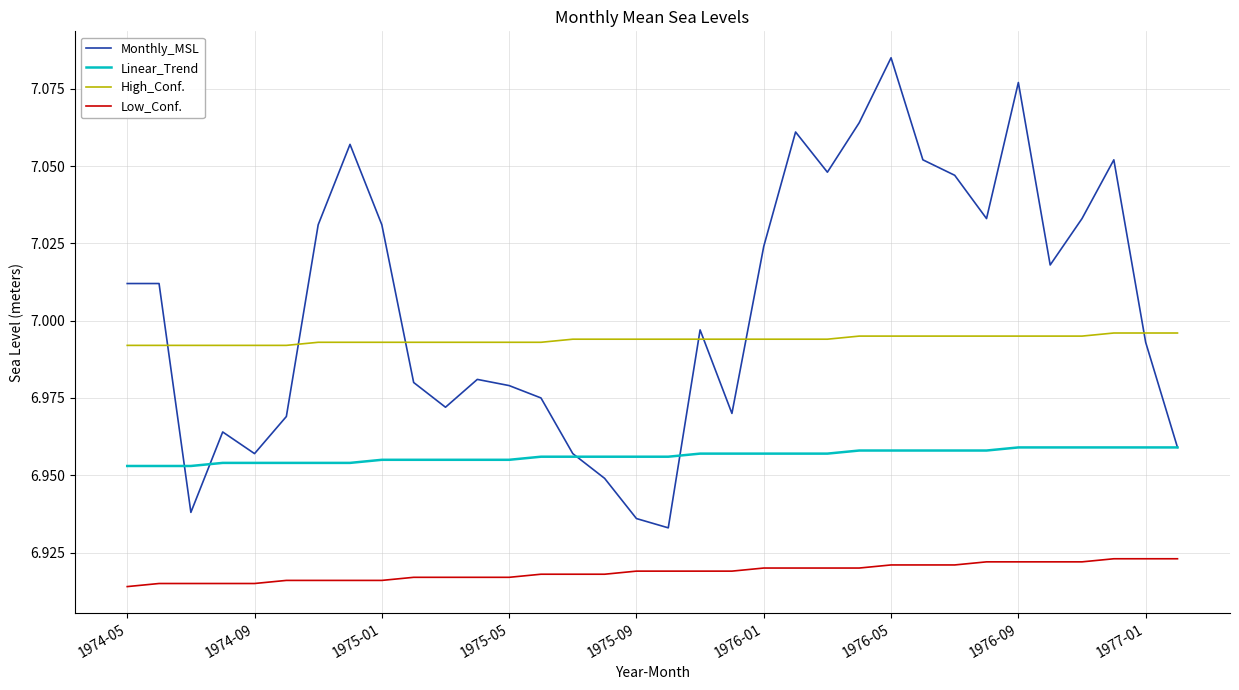

Which series has the largest range (max minus min)?

Monthly_MSL